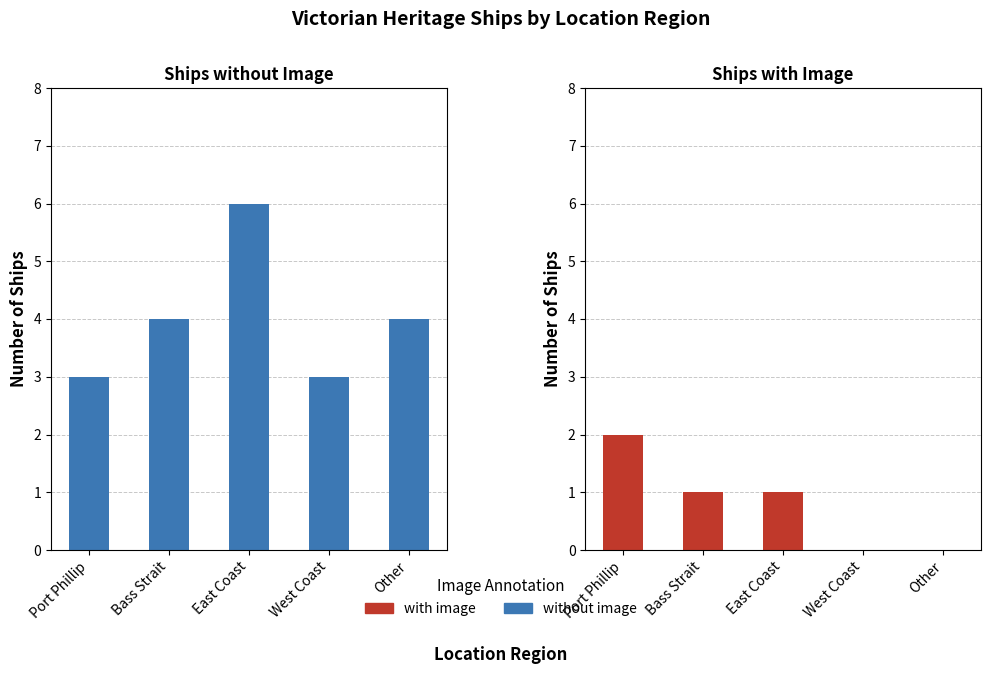

At which category is the sum across all series the highest?

East Coast